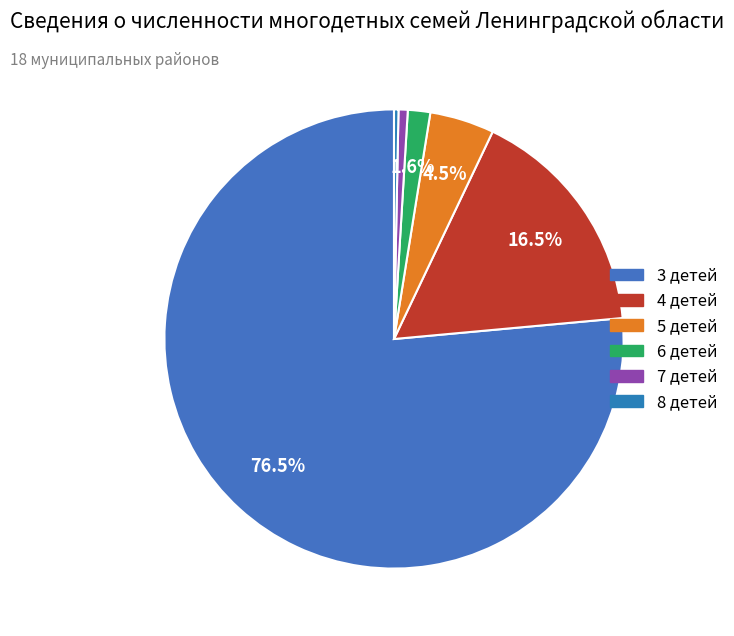

How many slices are in this pie chart?

6